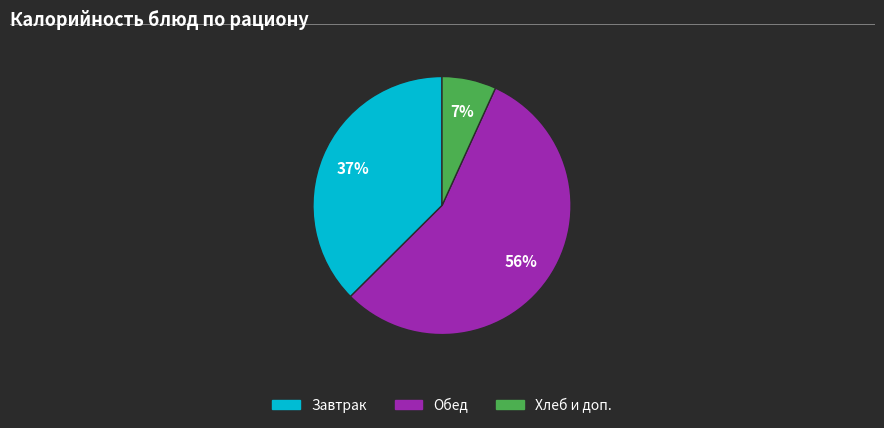

Is there any slice that represents more than half of the pie?

Yes